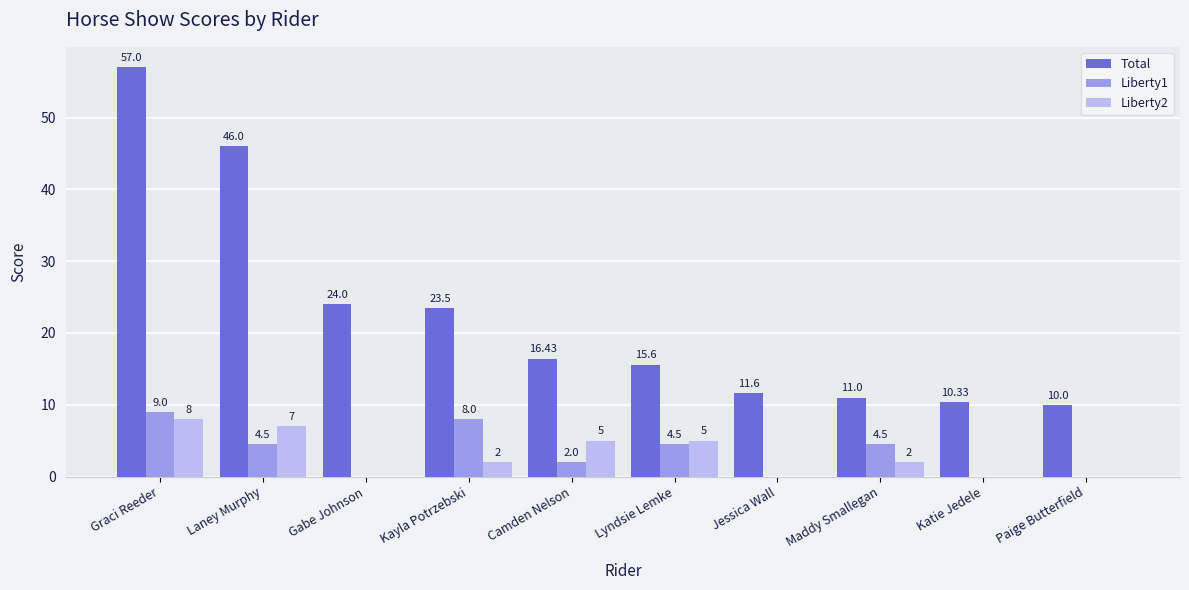

What is the sum of the Liberty1 values at Graci Reeder and Kayla Potrzebski?

17.0